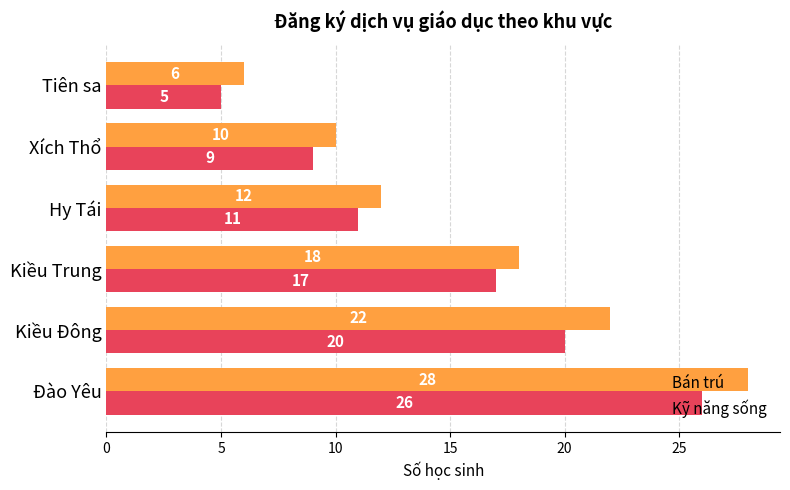

List the series in order of their overall mean, lowest first.

Kỹ năng sống, Bán trú